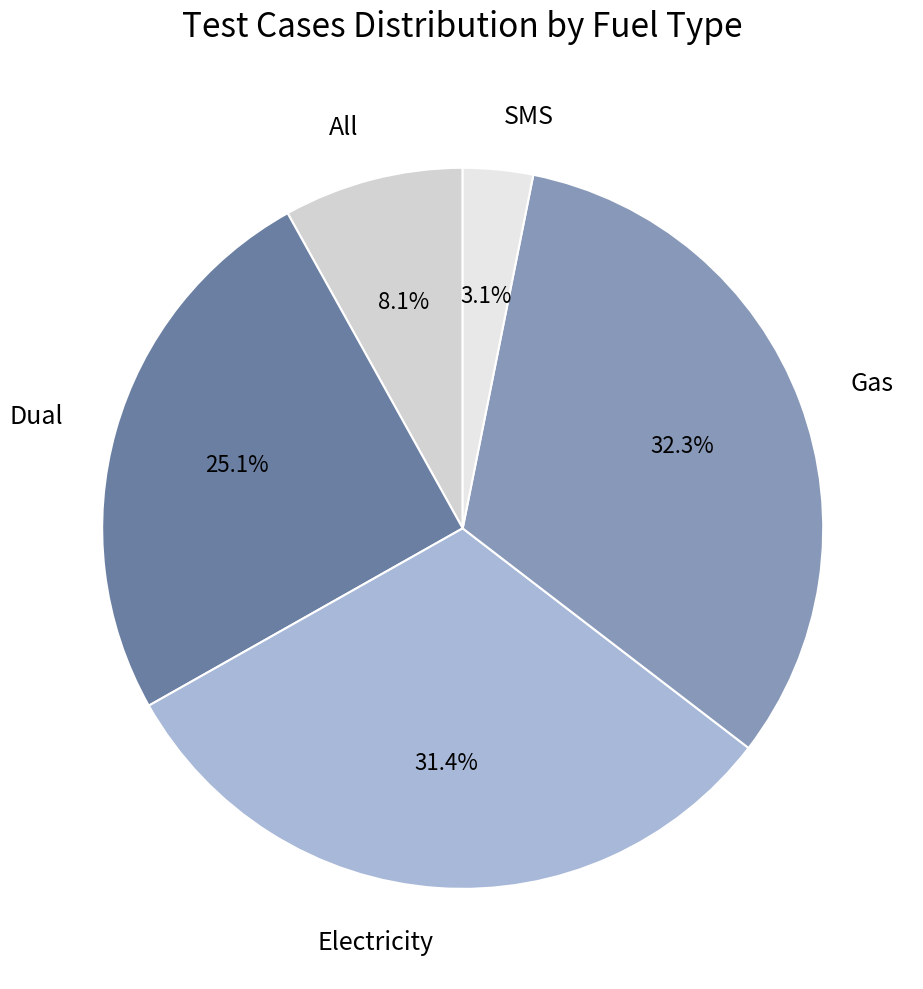

How much of the chart is everything except Electricity?

68.6%